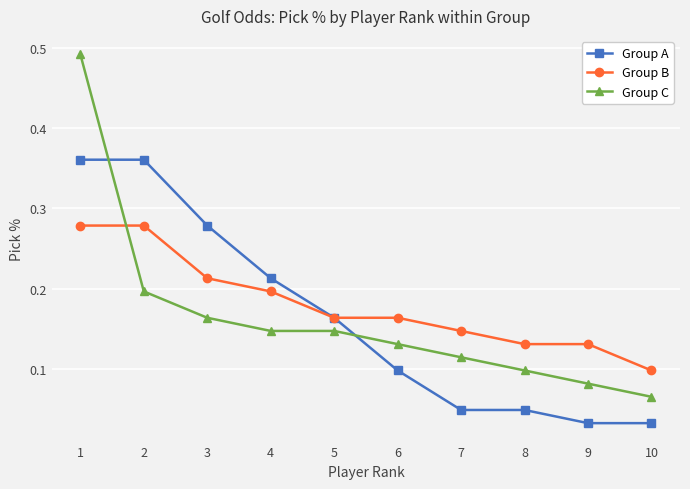

Rank the series at 9 from highest to lowest value.

Group B, Group C, Group A